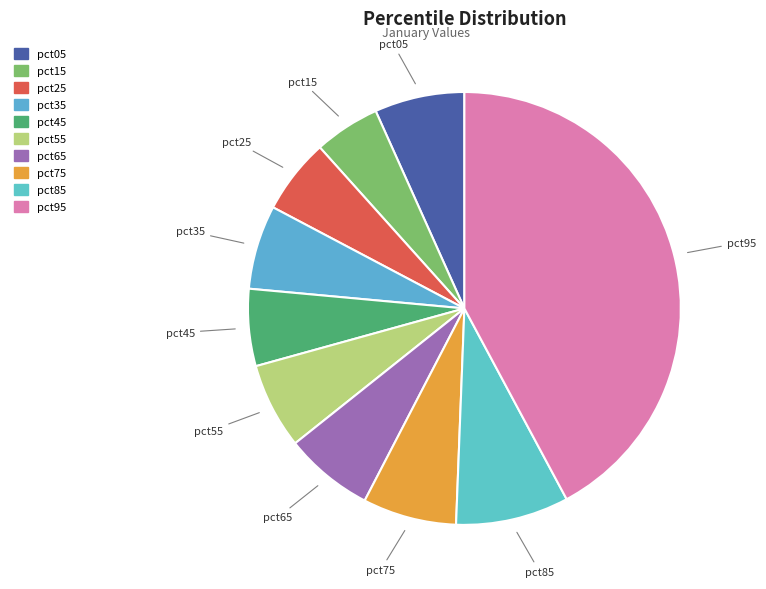

Count the number of slices in the pie.

10